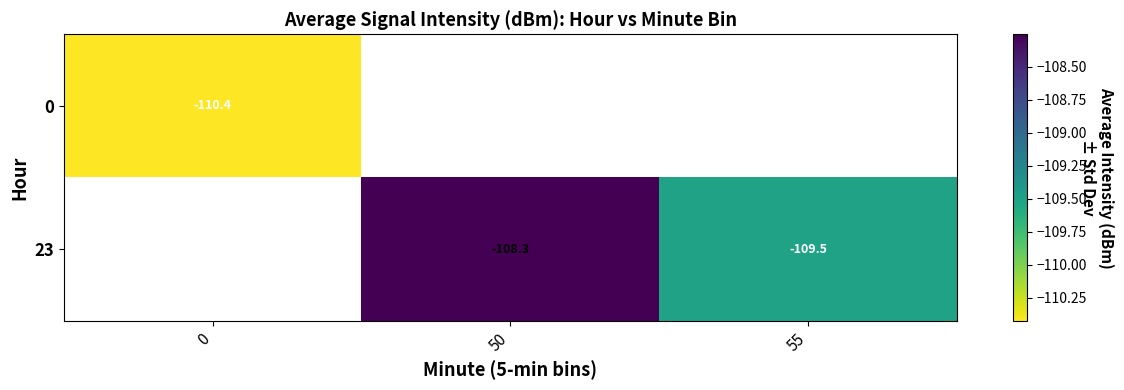

Count the number of categories in the chart.

3